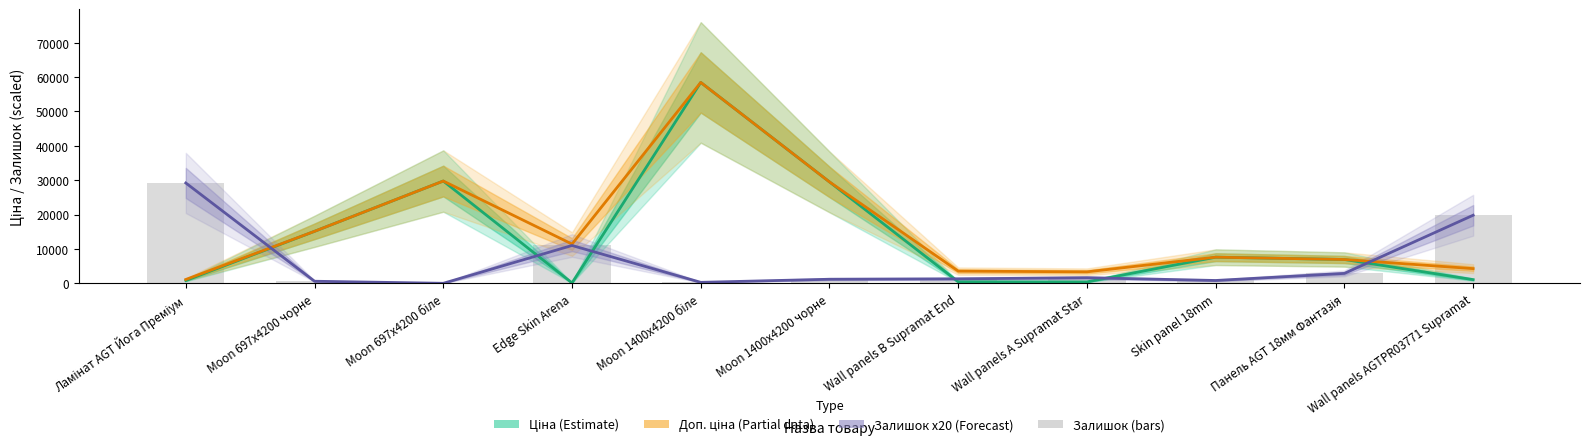

What is the label of the 11th bar from the right?

Ламінат AGT Йога Преміум